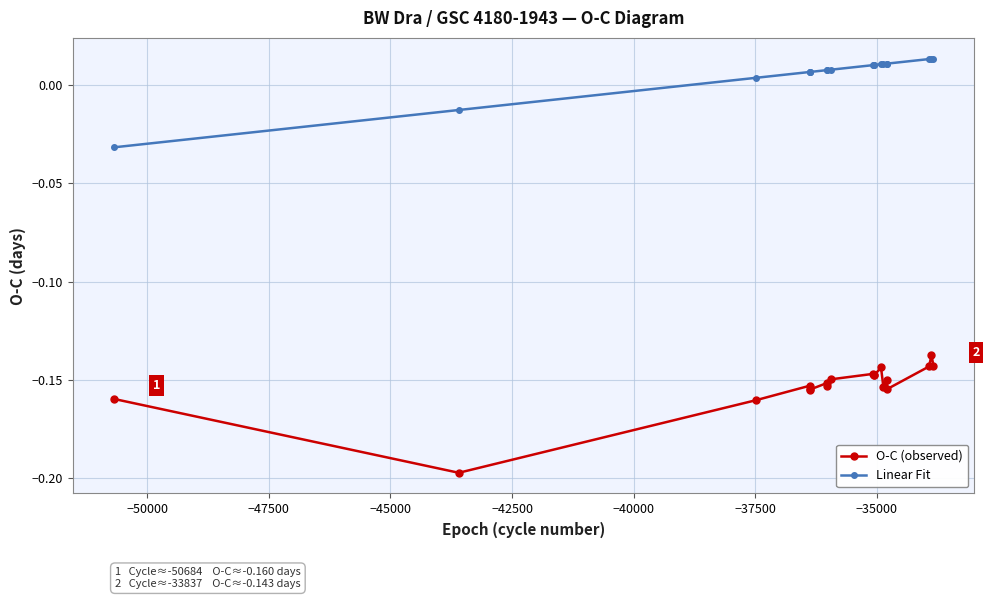

True or false: Linear Fit and O-C (observed) cross at least once.

False